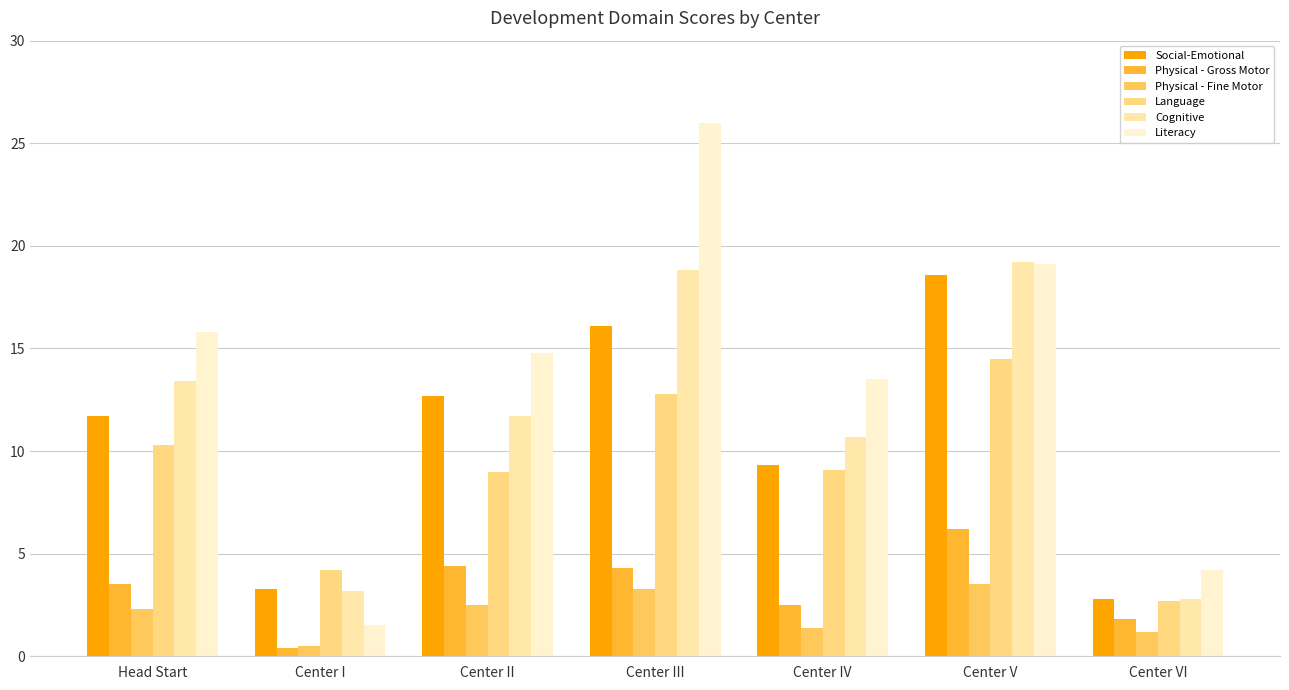

Reading left to right, what are all the values shown in this chart?

Social-Emotional: Head Start=11.7	Center I=3.3	Center II=12.7	Center III=16.1	Center IV=9.3	Center V=18.6	Center VI=2.8
Physical - Gross Motor: Head Start=3.5	Center I=0.4	Center II=4.4	Center III=4.3	Center IV=2.5	Center V=6.2	Center VI=1.8
Physical - Fine Motor: Head Start=2.3	Center I=0.5	Center II=2.5	Center III=3.3	Center IV=1.4	Center V=3.5	Center VI=1.2
Language: Head Start=10.3	Center I=4.2	Center II=9.0	Center III=12.8	Center IV=9.1	Center V=14.5	Center VI=2.7
Cognitive: Head Start=13.4	Center I=3.2	Center II=11.7	Center III=18.8	Center IV=10.7	Center V=19.2	Center VI=2.8
Literacy: Head Start=15.8	Center I=1.5	Center II=14.8	Center III=26.0	Center IV=13.5	Center V=19.1	Center VI=4.2